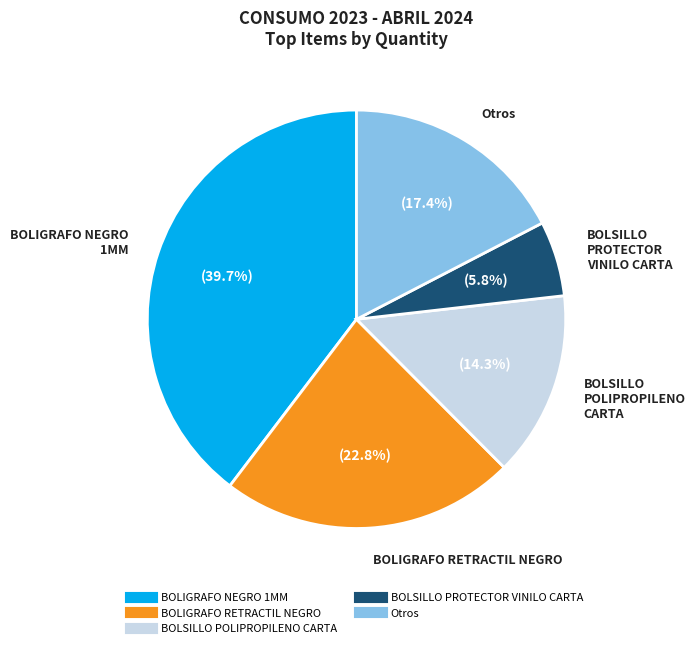

Does any single category account for the majority?

No